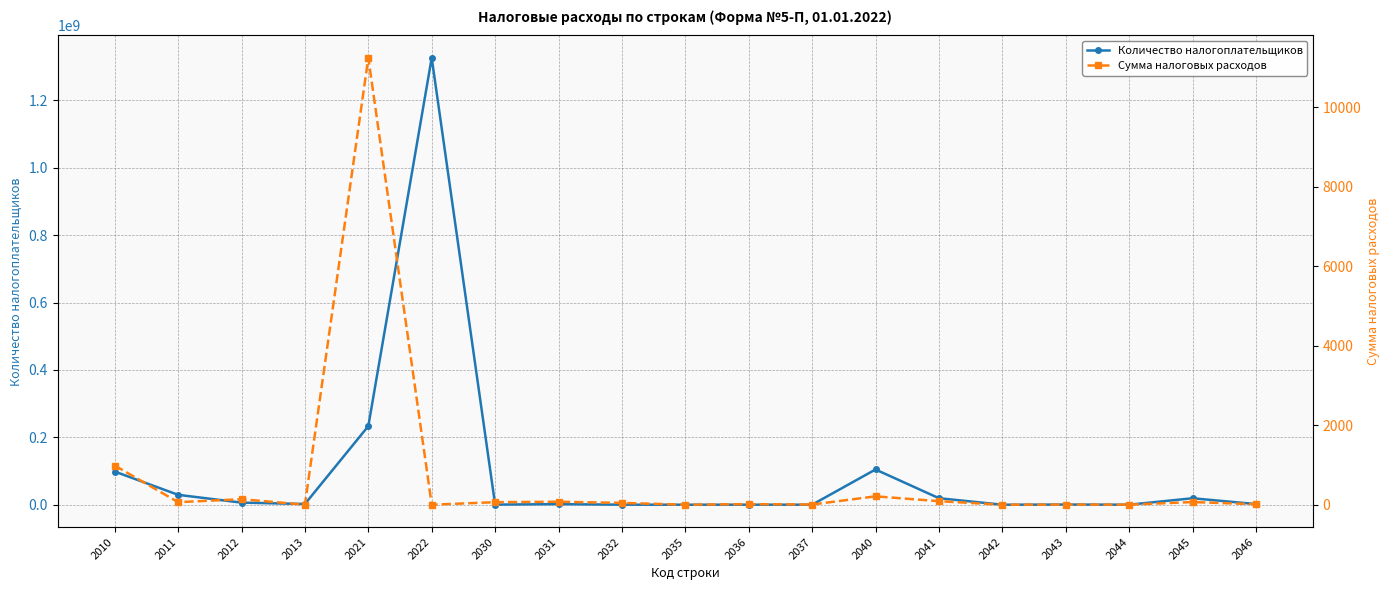

List the series in order of their overall mean, highest first.

Количество налогоплательщиков, Сумма налоговых расходов